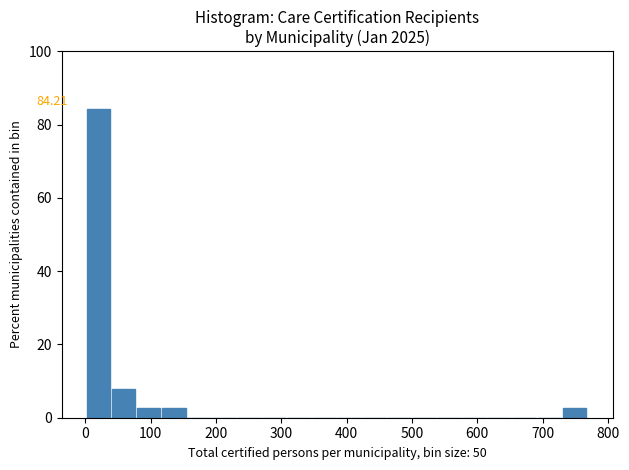

Read against the x-axis, roughly where is the centre of the tallest bar?

20